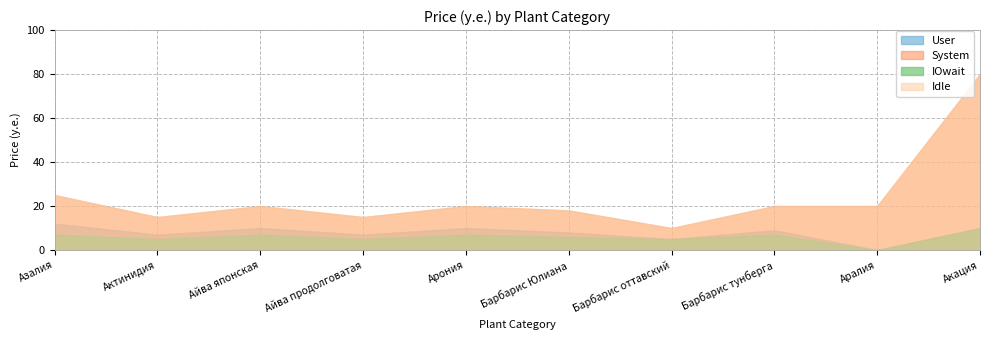

True or false: IOwait and Idle cross at least once.

False